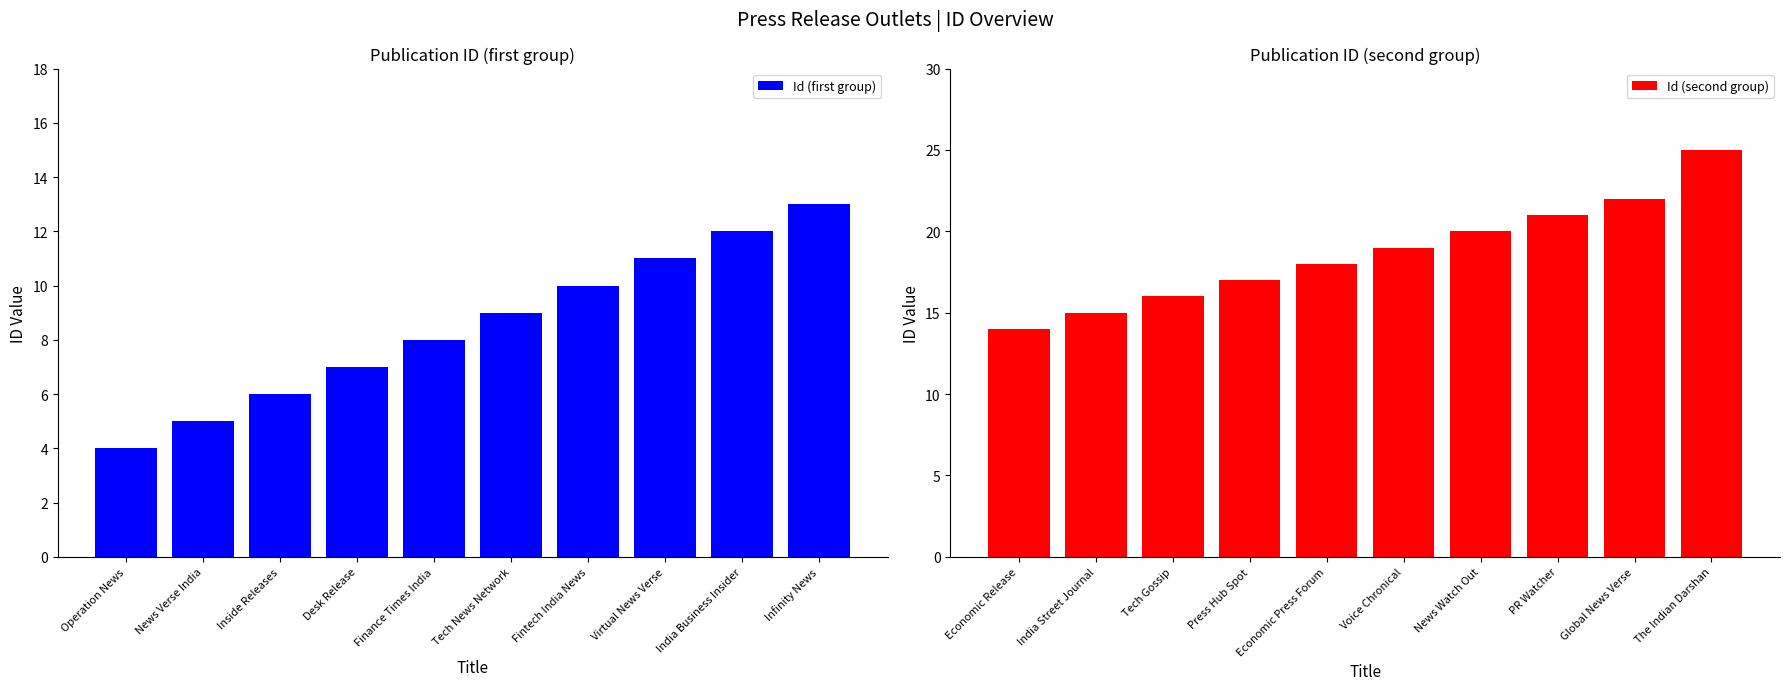

How many series are shown in this chart?

2